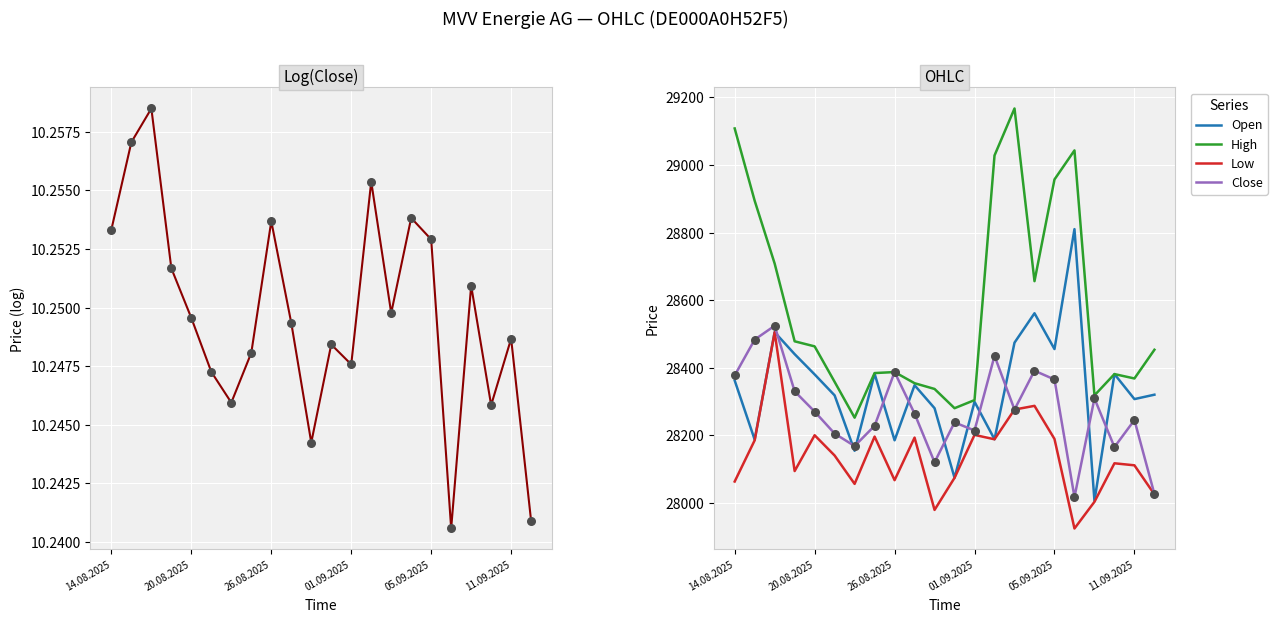

Which series has the largest total across all categories?

High